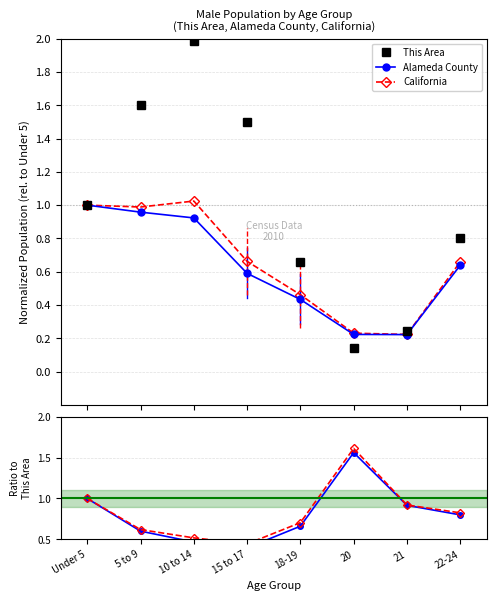

What value does the Alameda County series have at 15 to 17?

0.6